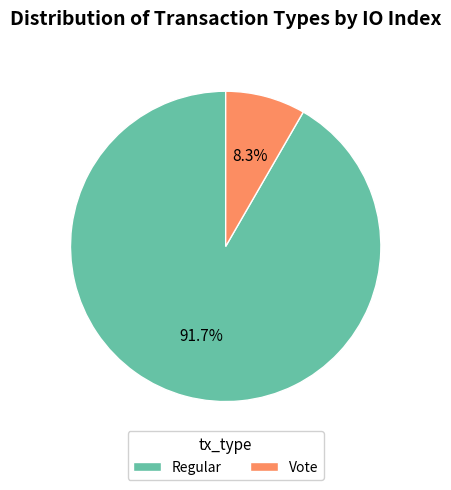

Count the number of slices in the pie.

2